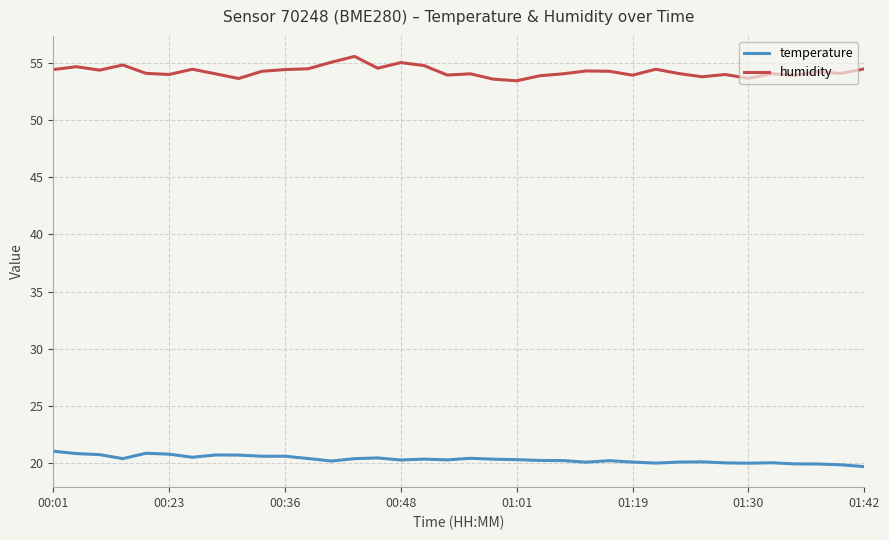

Which series has the largest total across all categories?

humidity